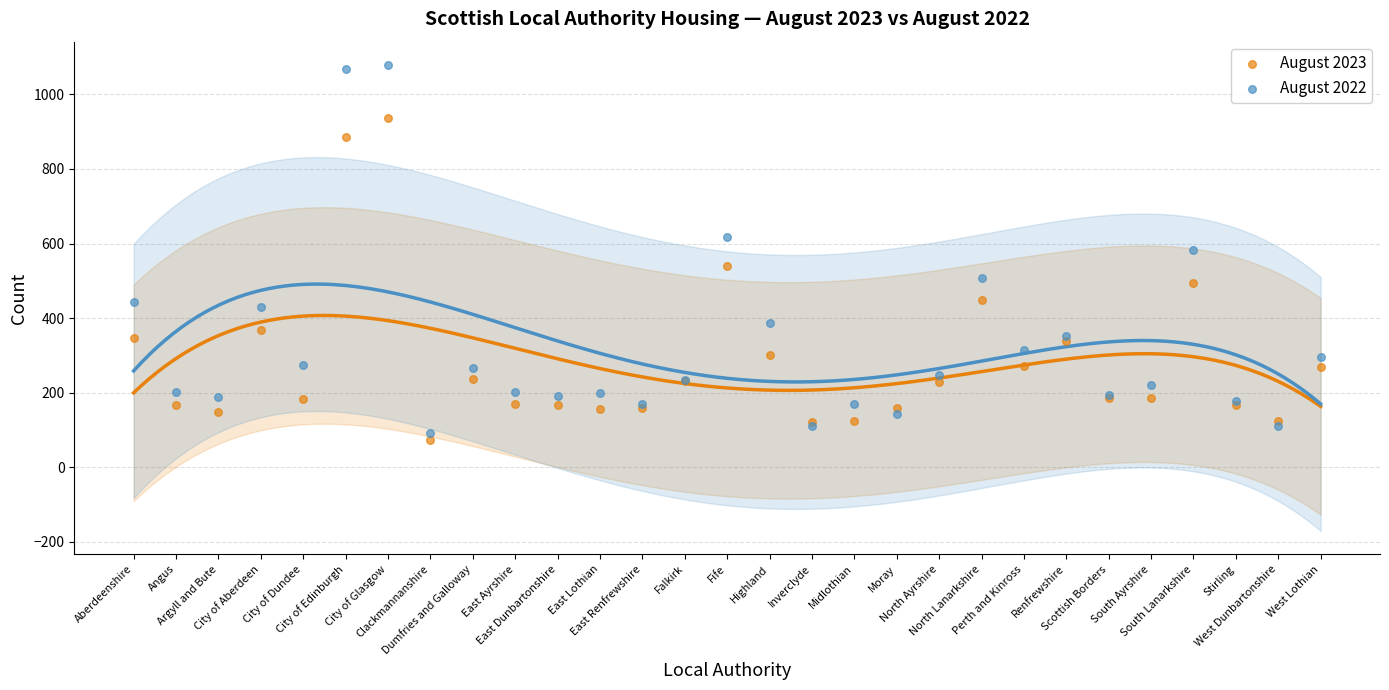

Which series has the widest spread of Y values?

August 2022